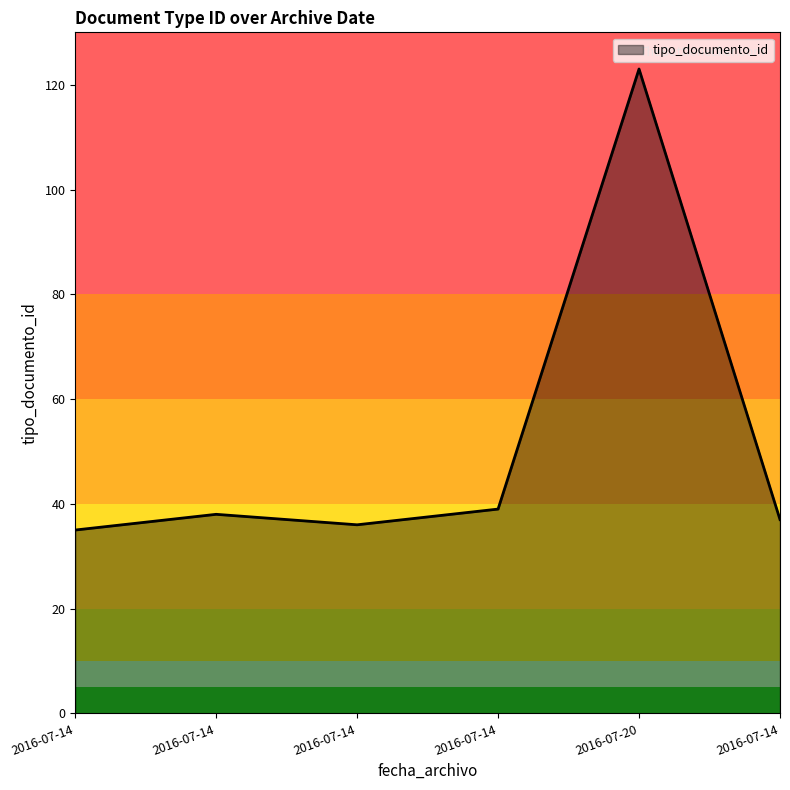

Count the number of data series in this chart.

1